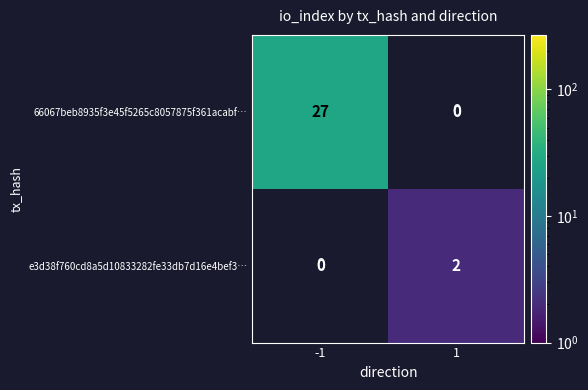

The e3d38f760cd8a5d10833282fe33db7d16e4bef3… series shows 2 at 1. True or false?

True